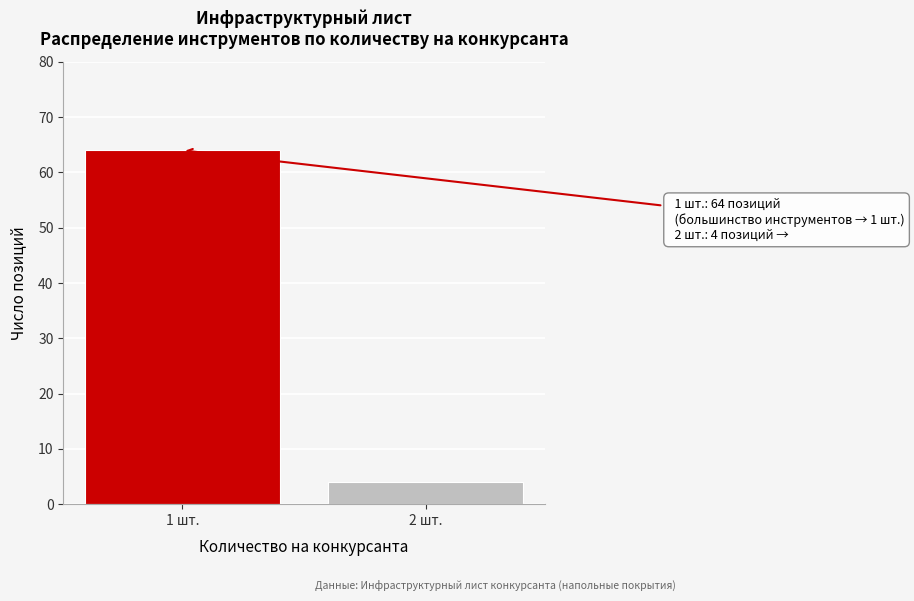

Reading left to right, what are all the values shown in this chart?

1 шт.=64	2 шт.=4